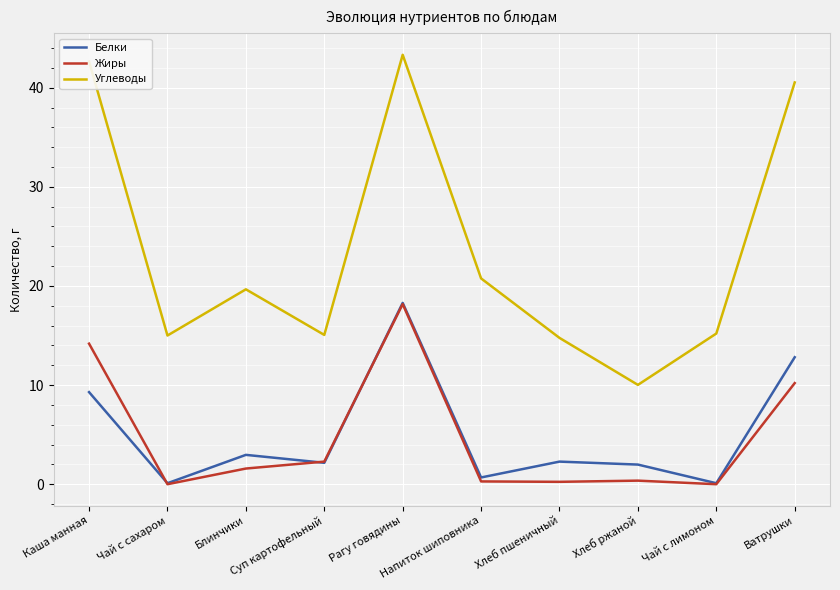

Which series has the largest total across all categories?

Углеводы